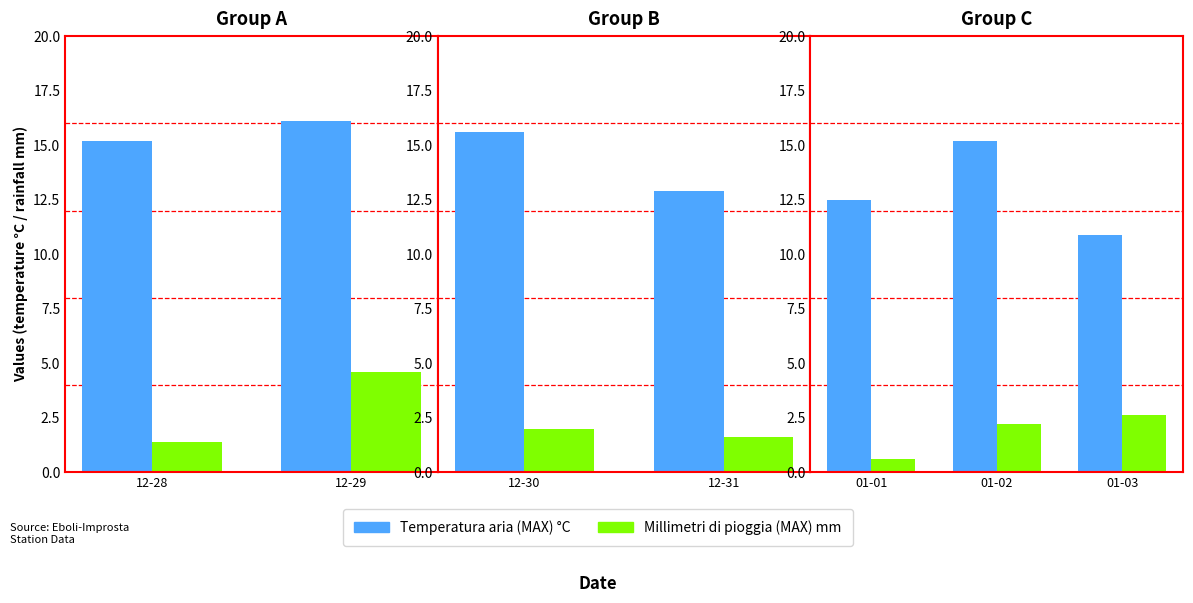

What are all the series names shown in the legend?

Temperatura aria (MAX) °C, Millimetri di pioggia (MAX) mm